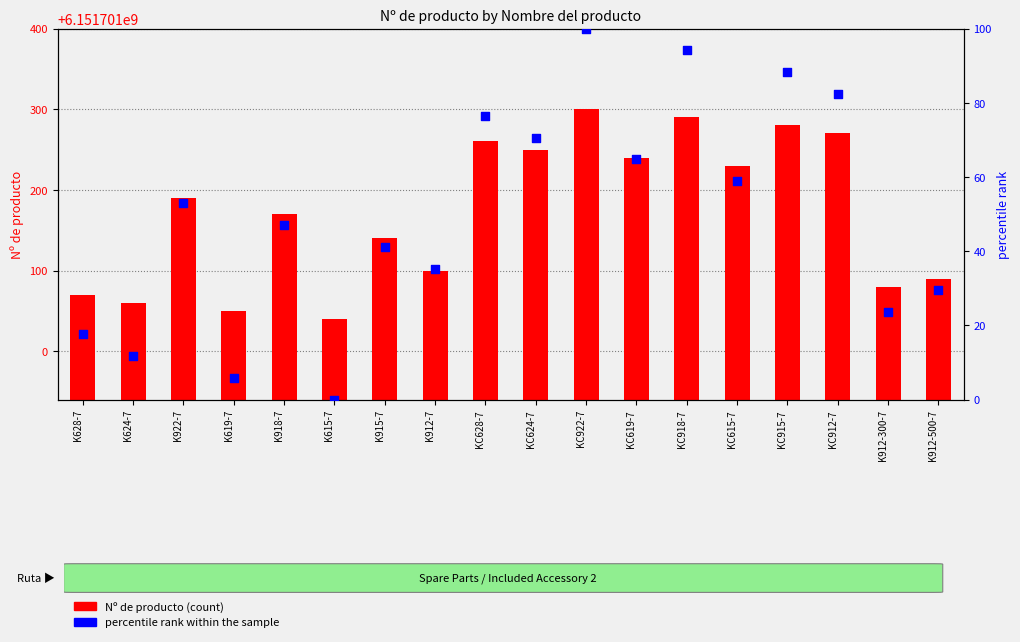

At how many categories does at least one series exceed 1217187321?

18